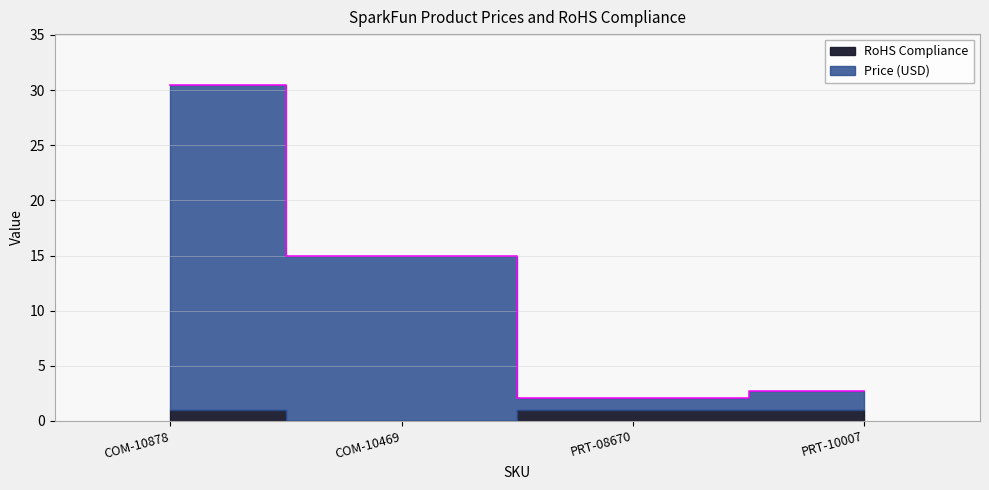

At which label is the value closest to 16?

COM-10469